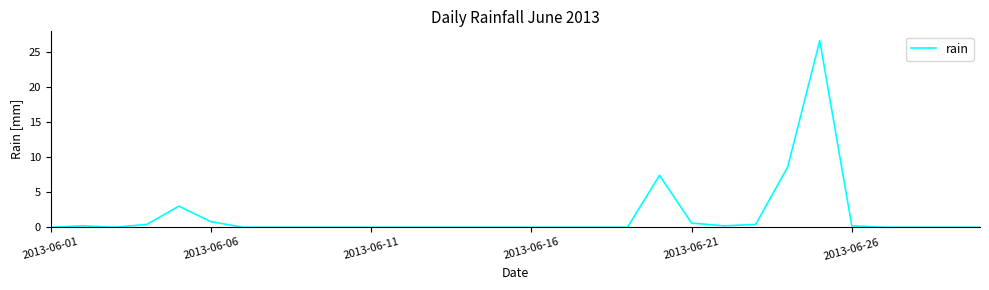

What is the greatest value displayed?

26.6